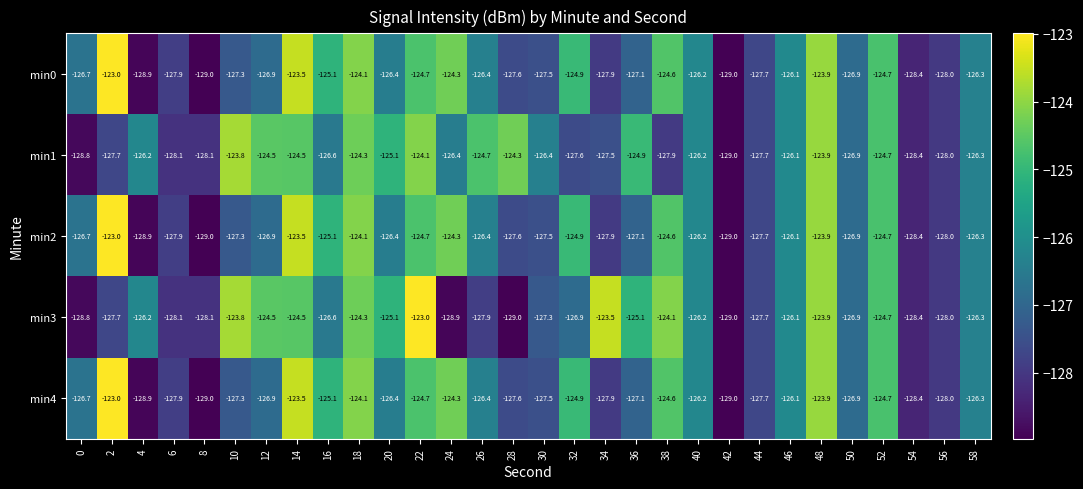

What is the total value across all series at 52?

-623.5